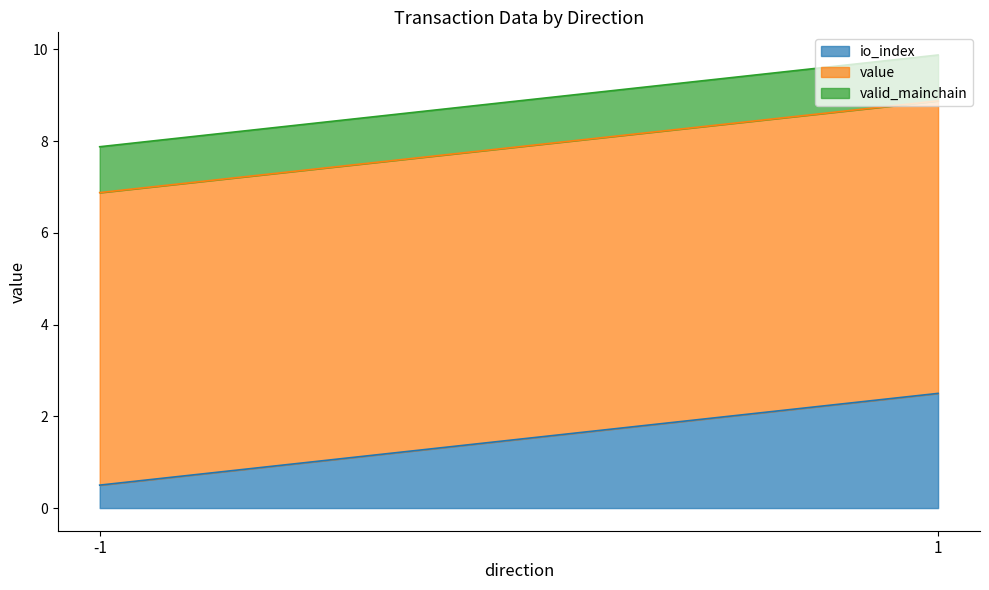

The value of io_index at 1 is 2.7. True or false?

False